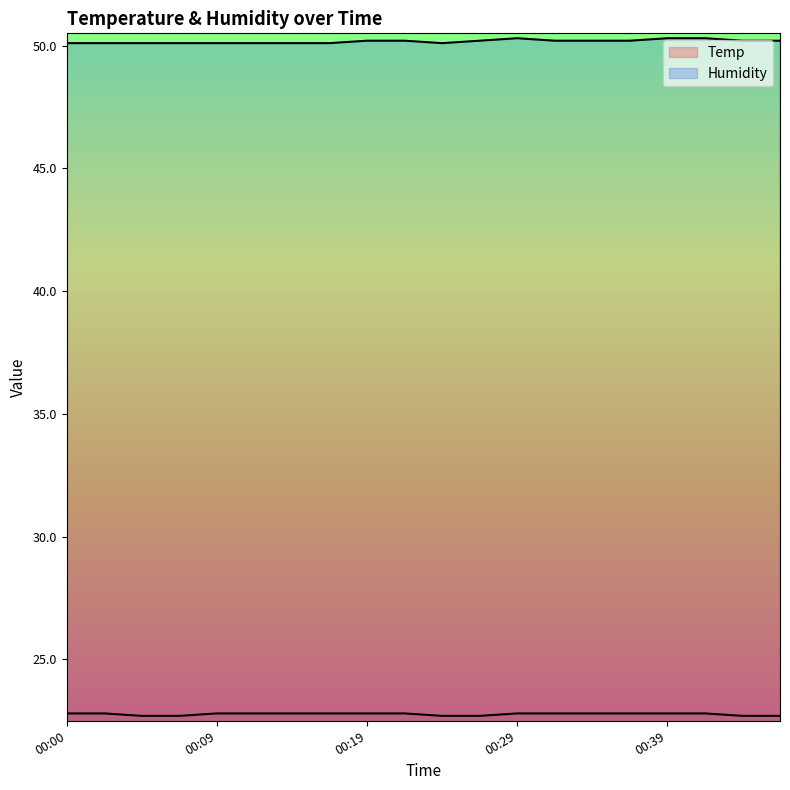

Is the value of Humidity at 00:07 greater than the value of Temp at 00:07?

Yes